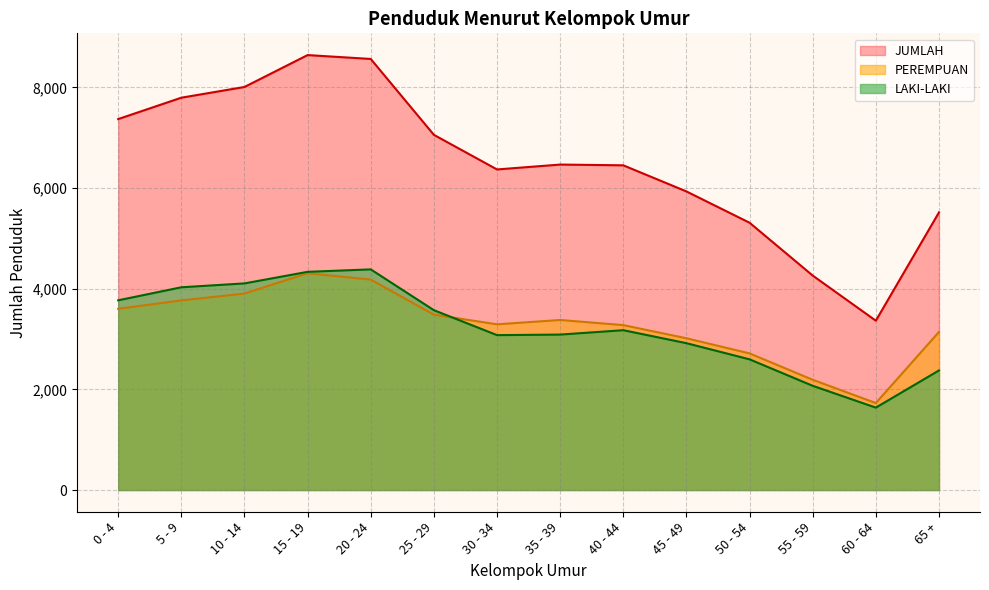

Reading left to right, transcribe all the data shown in this chart.

LAKI-LAKI: 0 - 4=3770	5 - 9=4029	10 - 14=4106	15 - 19=4336	20 - 24=4385	25 - 29=3574	30 - 34=3078	35 - 39=3089	40 - 44=3176	45 - 49=2918	50 - 54=2597	55 - 59=2071	60 - 64=1637	65 +=2376
PEREMPUAN: 0 - 4=3602	5 - 9=3768	10 - 14=3904	15 - 19=4308	20 - 24=4182	25 - 29=3485	30 - 34=3293	35 - 39=3379	40 - 44=3277	45 - 49=3016	50 - 54=2715	55 - 59=2191	60 - 64=1728	65 +=3141
JUMLAH: 0 - 4=7372	5 - 9=7797	10 - 14=8010	15 - 19=8644	20 - 24=8567	25 - 29=7059	30 - 34=6371	35 - 39=6468	40 - 44=6453	45 - 49=5934	50 - 54=5312	55 - 59=4262	60 - 64=3365	65 +=5517